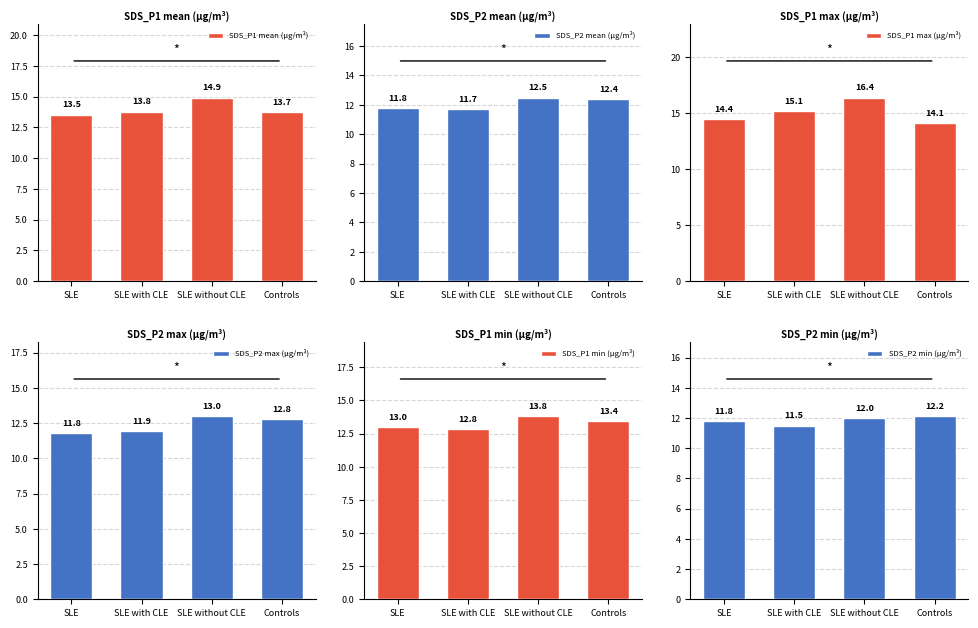

Which series has the largest range (max minus min)?

SDS_P1 max (µg/m³)